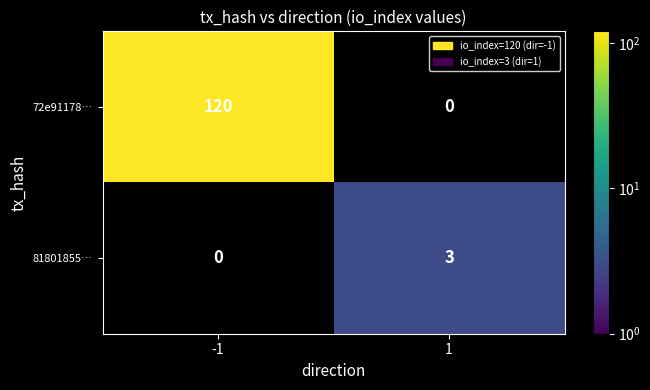

The value of 72e91178… at -1 is 120. True or false?

True